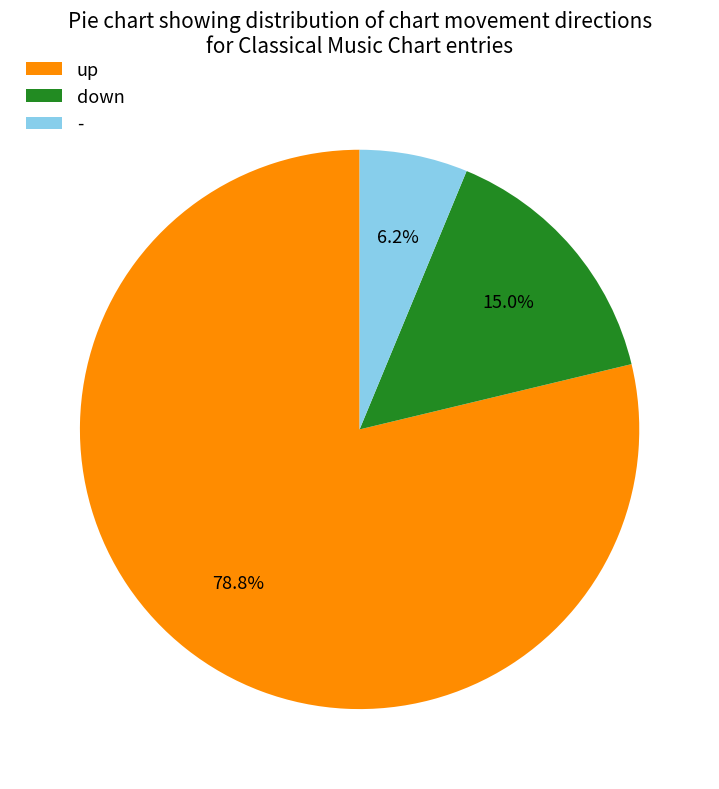

Which category has the smallest portion of the pie?

-